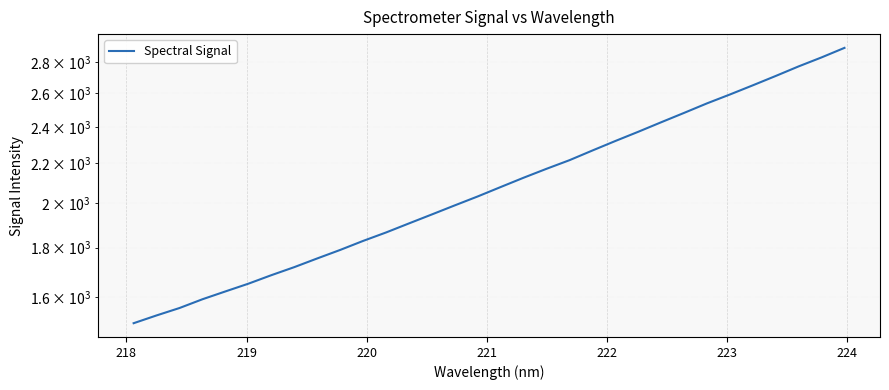

What is the minimum value shown in the chart?

1503.8